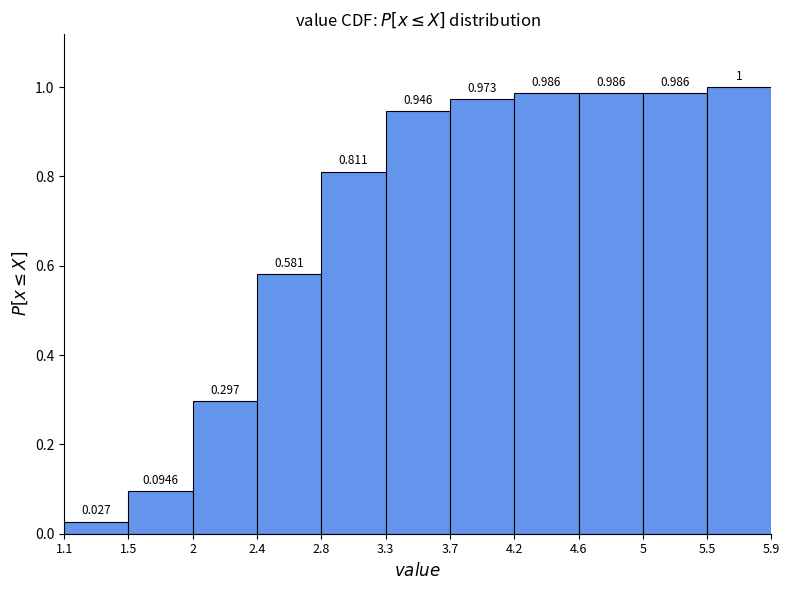

Reading left to right, transcribe this chart: for each bar, give the range it covers on the x-axis and its height.

1.1 to 1.5: 0.0270
1.5 to 2: 0.0946
2 to 2.4: 0.2973
2.4 to 2.8: 0.5811
2.8 to 3.3: 0.8108
3.3 to 3.7: 0.9459
3.7 to 4.2: 0.9730
4.2 to 4.6: 0.9865
4.6 to 5: 0.9865
5 to 5.5: 0.9865
5.5 to 5.9: 1.0000